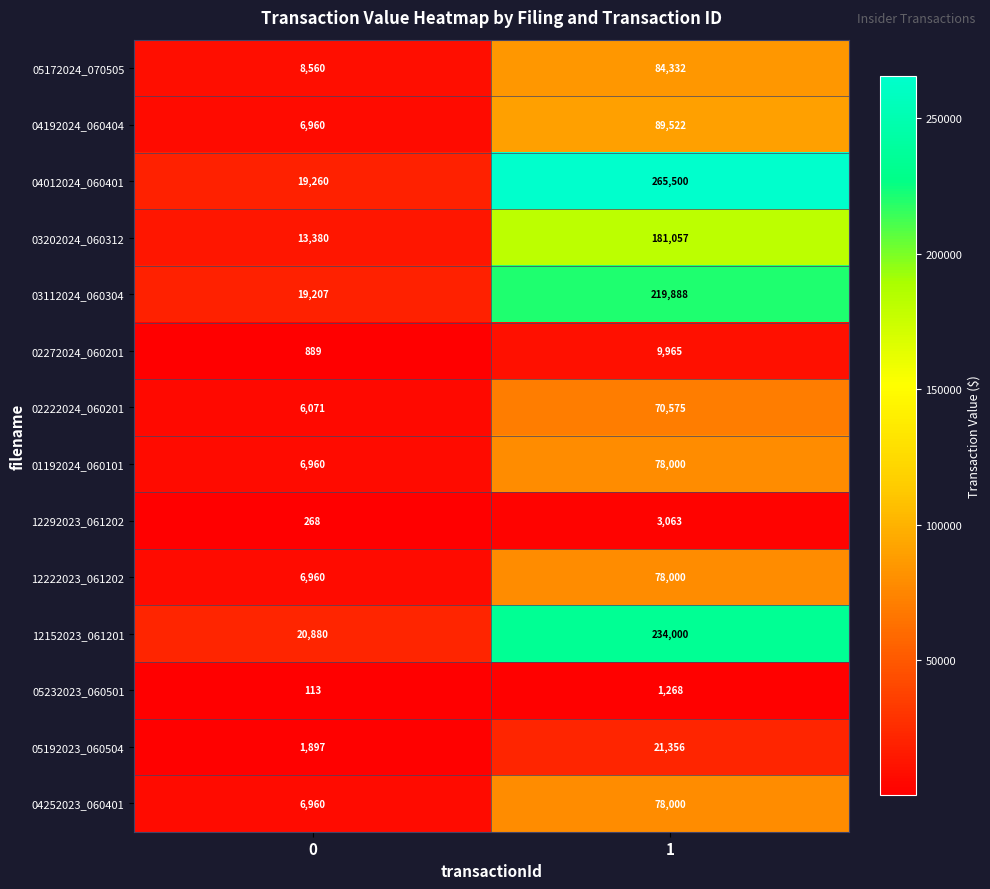

Rank the categories by 03202024_060312 value from highest to lowest.

1, 0